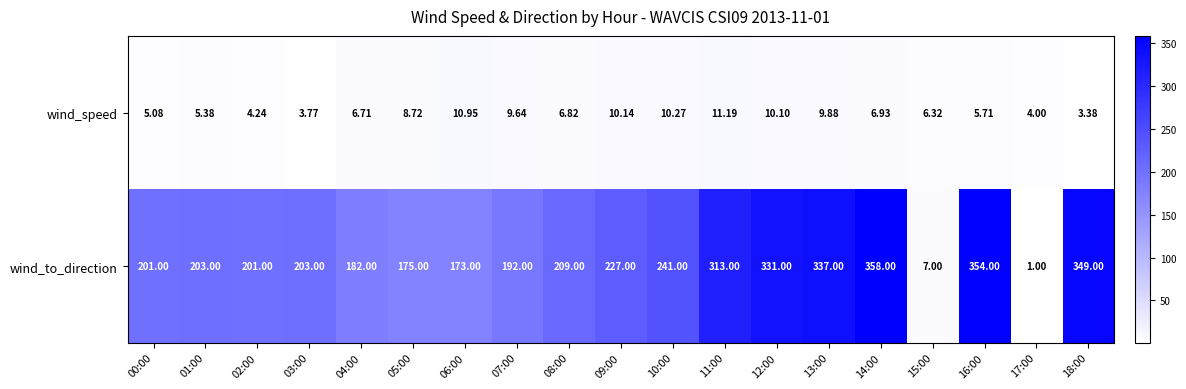

List the series in order of their overall mean, lowest first.

wind_speed, wind_to_direction